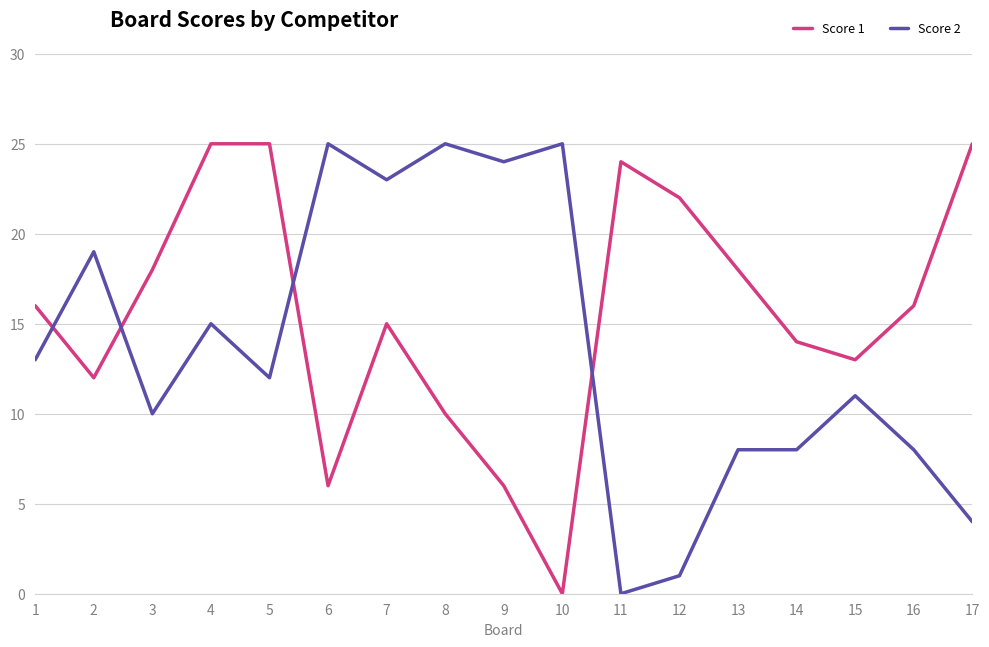

What is the greatest value displayed?

25